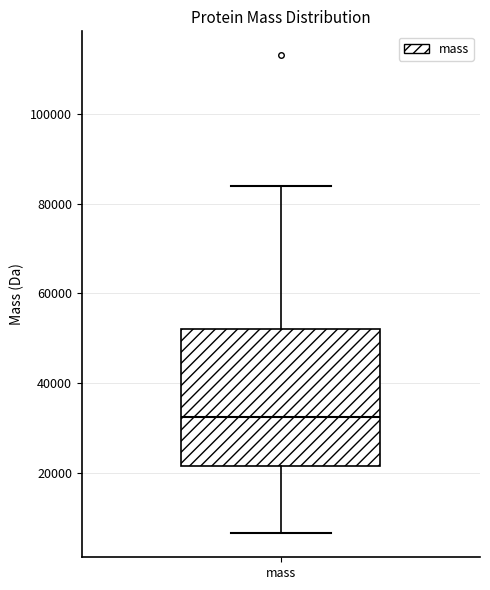

Where is the upper edge of the box for mass on the y-axis? The values are not printed on the chart, so give them approximately, as read against the axis.

52000